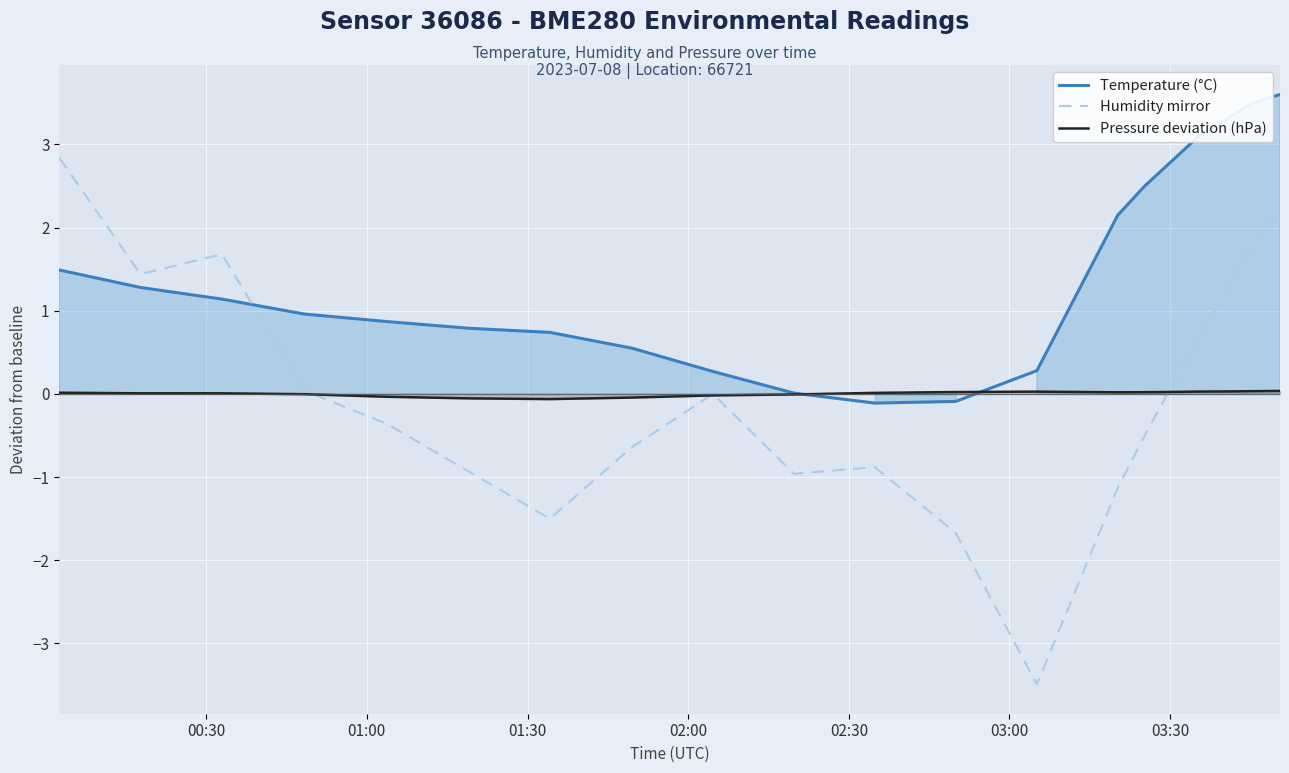

What is the highest value of the Humidity mirror series?

2.8